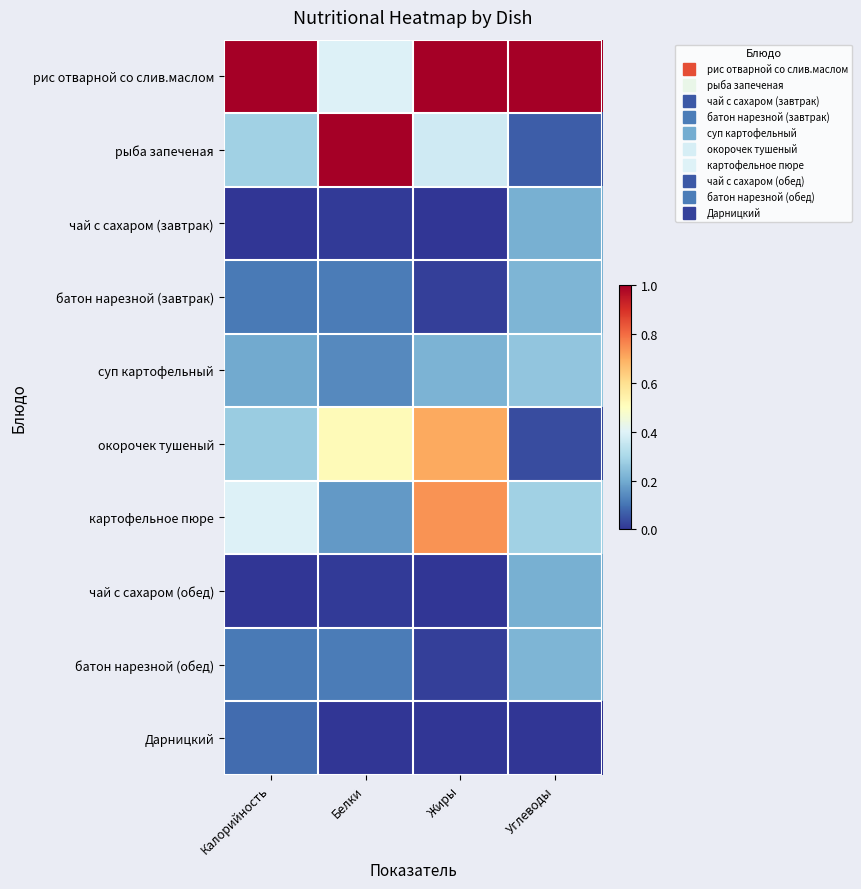

Reading left to right, what are all the values shown in this chart?

рис отварной со слив.маслом: Калорийность=1.0	Белки=0.4	Жиры=1.0	Углеводы=1.0
рыба запеченая: Калорийность=0.3	Белки=1.0	Жиры=0.4	Углеводы=0.1
чай с сахаром (завтрак): Калорийность=0.0	Белки=0.0	Жиры=0.0	Углеводы=0.2
батон нарезной (завтрак): Калорийность=0.1	Белки=0.1	Жиры=0.0	Углеводы=0.2
суп картофельный: Калорийность=0.2	Белки=0.1	Жиры=0.2	Углеводы=0.3
окорочек тушеный: Калорийность=0.3	Белки=0.5	Жиры=0.7	Углеводы=0.0
картофельное пюре: Калорийность=0.4	Белки=0.2	Жиры=0.7	Углеводы=0.3
чай с сахаром (обед): Калорийность=0.0	Белки=0.0	Жиры=0.0	Углеводы=0.2
батон нарезной (обед): Калорийность=0.1	Белки=0.1	Жиры=0.0	Углеводы=0.2
Дарницкий: Калорийность=0.1	Белки=0.0	Жиры=0.0	Углеводы=0.0